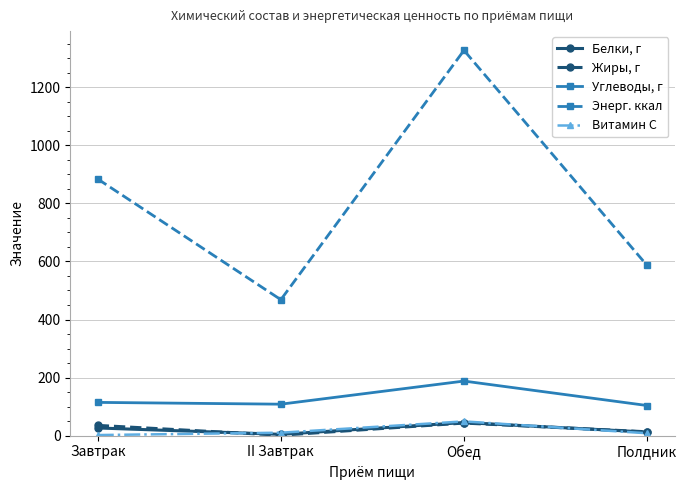

Which series has the widest spread of values?

Энерг. ккал